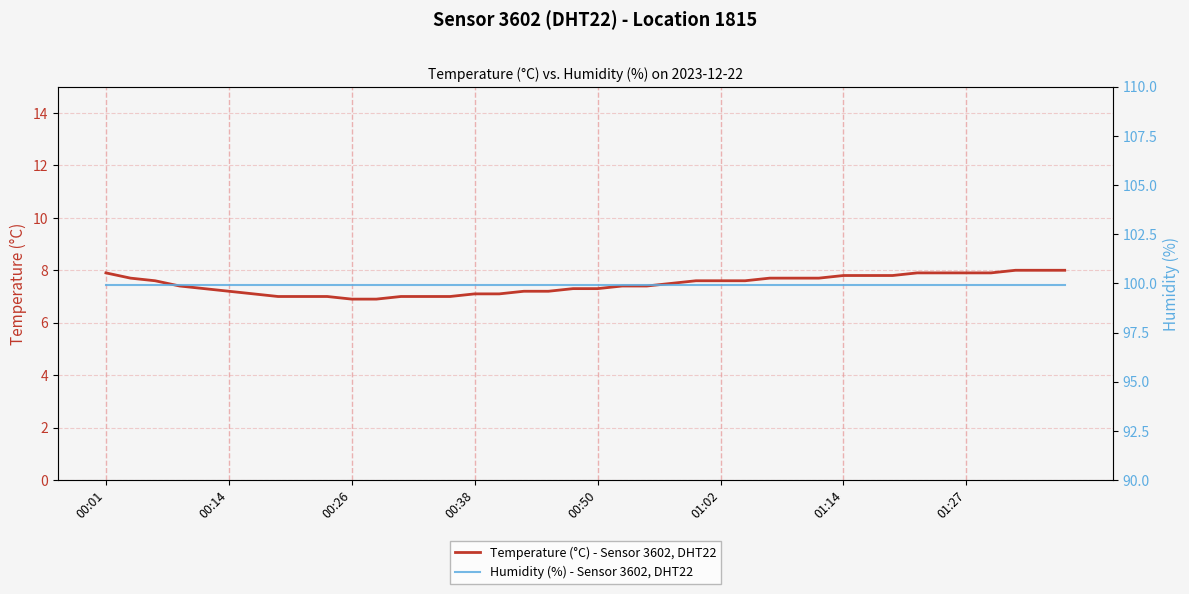

True or false: Temperature (°C) - Sensor 3602, DHT22 and Humidity (%) - Sensor 3602, DHT22 intersect in this chart.

False